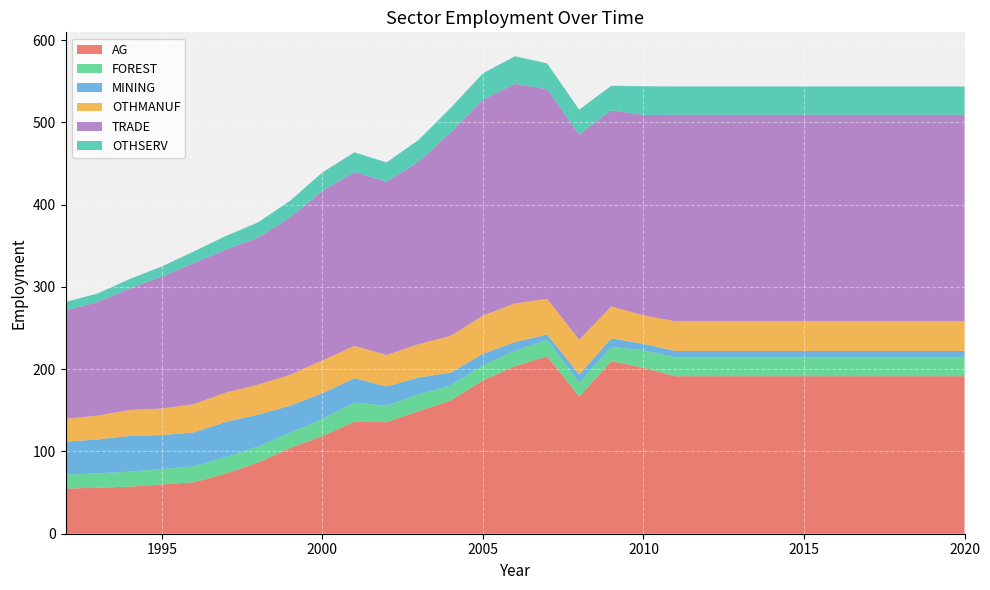

Reading left to right, transcribe all the data shown in this chart.

AG: 1992=54.8	1993=55.9	1994=57.2	1995=59.9	1996=62.5	1997=73.2	1998=86.6	1999=104.2	2000=118.8	2001=136.2	2002=135.6	2003=149.0	2004=162.1	2005=186.2	2006=203.6	2007=215.7	2008=166.6	2009=209.8	2010=201.7	2011=191.4	2012=191.4	2013=191.4	2014=191.4	2015=191.4	2016=191.4	2017=191.4	2018=191.4	2019=191.4	2020=191.4
FOREST: 1992=17.1	1993=17.4	1994=18.2	1995=18.6	1996=19.5	1997=19.9	1998=19.4	1999=18.7	2000=20.6	2001=23.2	2002=19.9	2003=20.5	2004=18.2	2005=18.7	2006=18.5	2007=20.2	2008=17.1	2009=17.3	2010=21.1	2011=23.0	2012=23.0	2013=23.0	2014=23.0	2015=23.0	2016=23.0	2017=23.0	2018=23.0	2019=23.0	2020=23.0
MINING: 1992=39.9	1993=41.2	1994=43.4	1995=41.3	1996=41.2	1997=42.9	1998=38.8	1999=32.8	2000=31.4	2001=29.6	2002=23.3	2003=20.4	2004=15.6	2005=13.8	2006=10.8	2007=6.2	2008=9.9	2009=10.2	2010=7.9	2011=7.8	2012=7.8	2013=7.8	2014=7.8	2015=7.8	2016=7.8	2017=7.8	2018=7.8	2019=7.8	2020=7.8
OTHMANUF: 1992=27.7	1993=29.0	1994=31.5	1995=32.3	1996=34.2	1997=35.6	1998=36.5	1999=37.6	2000=40.0	2001=39.3	2002=38.3	2003=40.5	2004=44.6	2005=46.3	2006=47.0	2007=43.4	2008=42.1	2009=38.9	2010=34.6	2011=36.0	2012=36.0	2013=36.0	2014=36.0	2015=36.0	2016=36.0	2017=36.0	2018=36.0	2019=36.0	2020=36.0
TRADE: 1992=131.9	1993=137.9	1994=147.8	1995=160.2	1996=171.7	1997=173.8	1998=178.7	1999=191.2	2000=206.0	2001=211.3	2002=210.6	2003=221.8	2004=247.3	2005=262.4	2006=266.9	2007=254.7	2008=249.4	2009=238.5	2010=243.6	2011=251.1	2012=251.1	2013=251.1	2014=251.1	2015=251.1	2016=251.1	2017=251.1	2018=251.1	2019=251.1	2020=251.1
OTHSERV: 1992=10.1	1993=10.6	1994=11.4	1995=12.5	1996=14.0	1997=16.5	1998=18.5	1999=20.4	2000=22.5	2001=24.0	2002=23.5	2003=26.4	2004=29.8	2005=32.1	2006=33.6	2007=31.4	2008=30.4	2009=29.7	2010=34.9	2011=34.4	2012=34.4	2013=34.4	2014=34.4	2015=34.4	2016=34.4	2017=34.4	2018=34.4	2019=34.4	2020=34.4